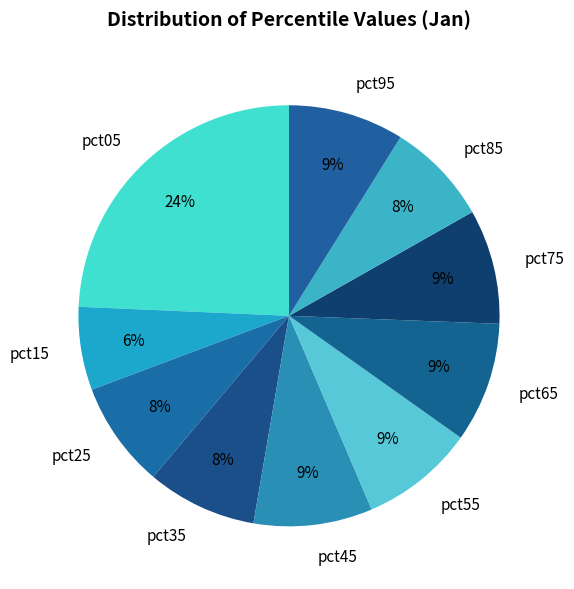

What is the largest slice in the pie chart?

pct05